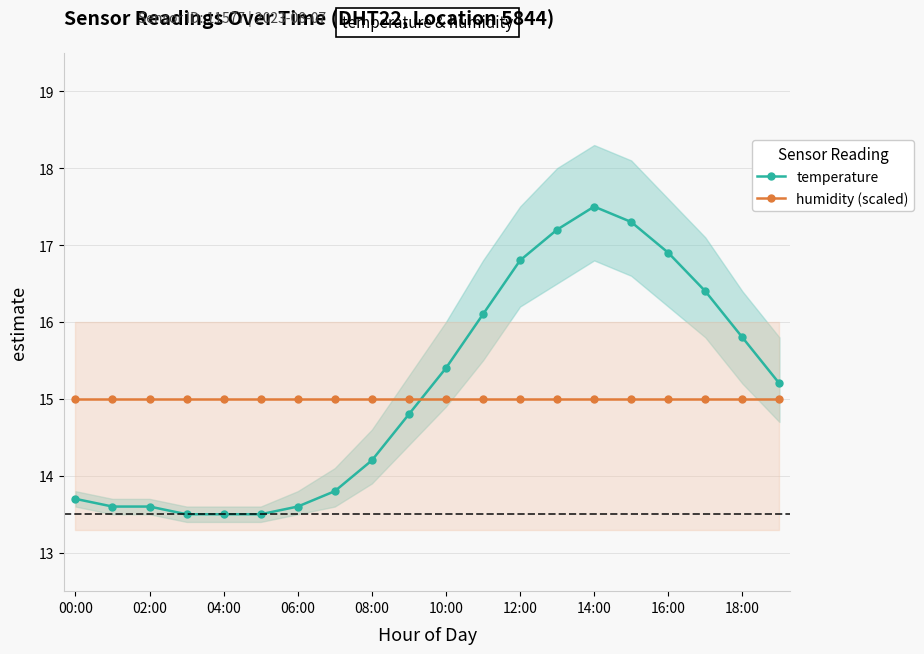

What is the lowest value of the temperature series?

13.5